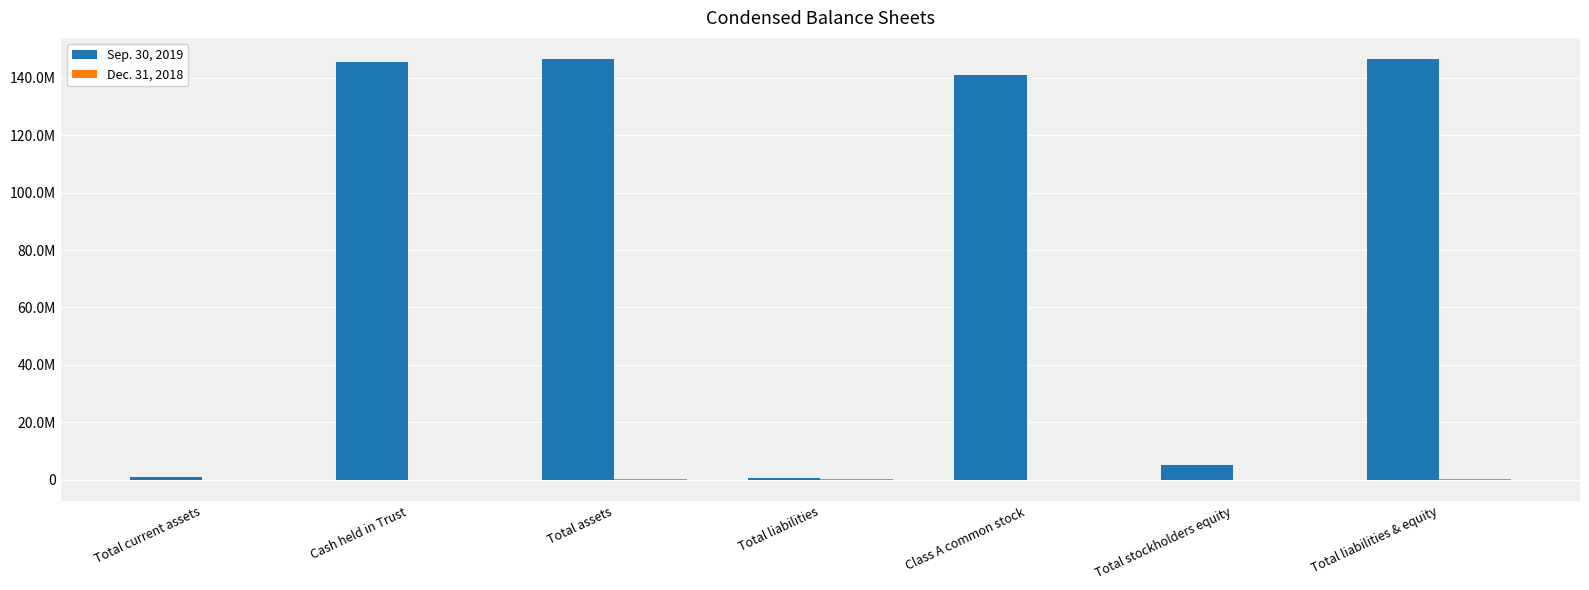

Between Total liabilities and Class A common stock, which series saw the biggest shift?

Sep. 30, 2019